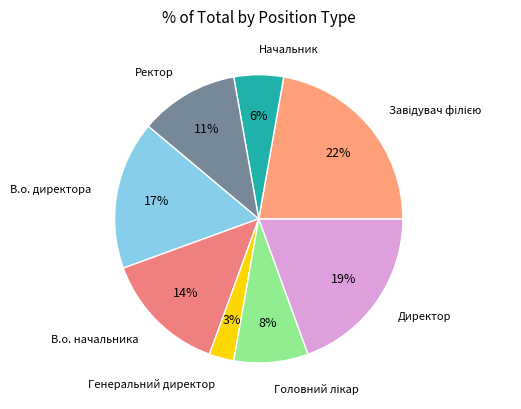

Is it true that В.о. директора is 11% of the pie?

False